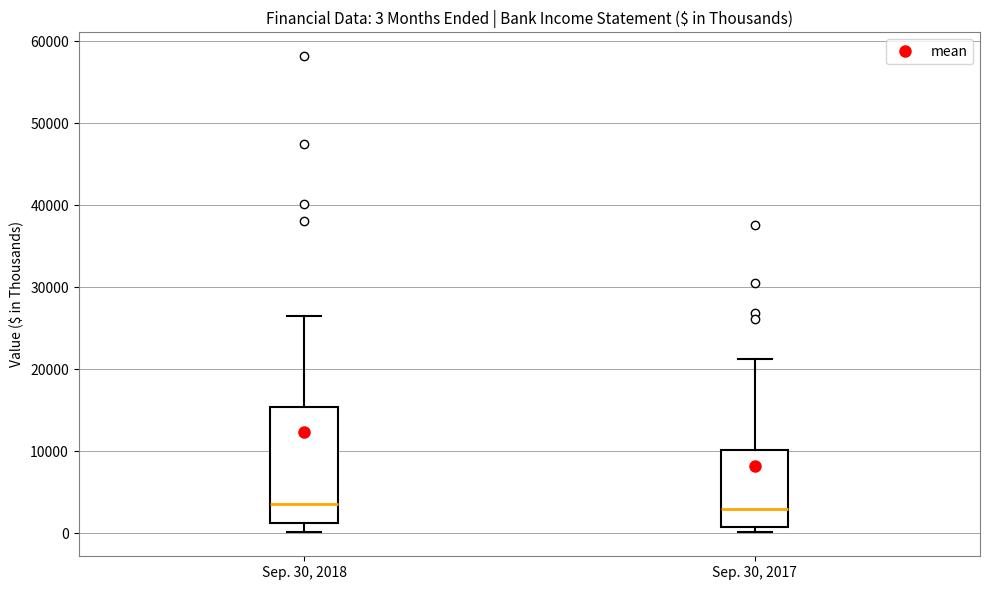

Comparing the boxes themselves (not the whiskers), which one is the tallest?

Sep. 30, 2018